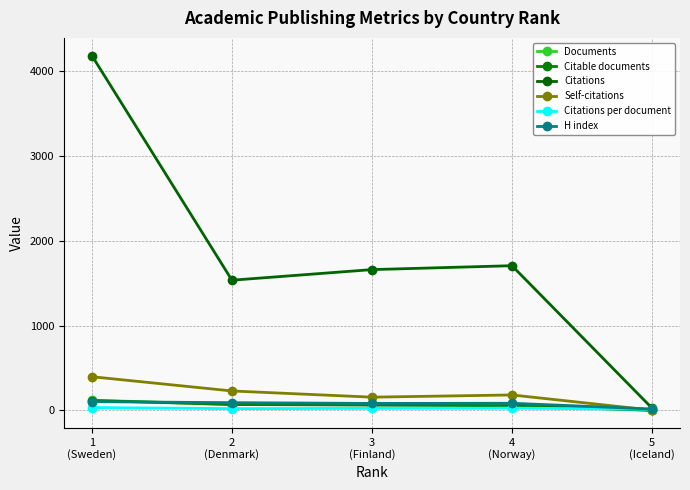

True or false: Citable documents and Citations cross at least once.

False